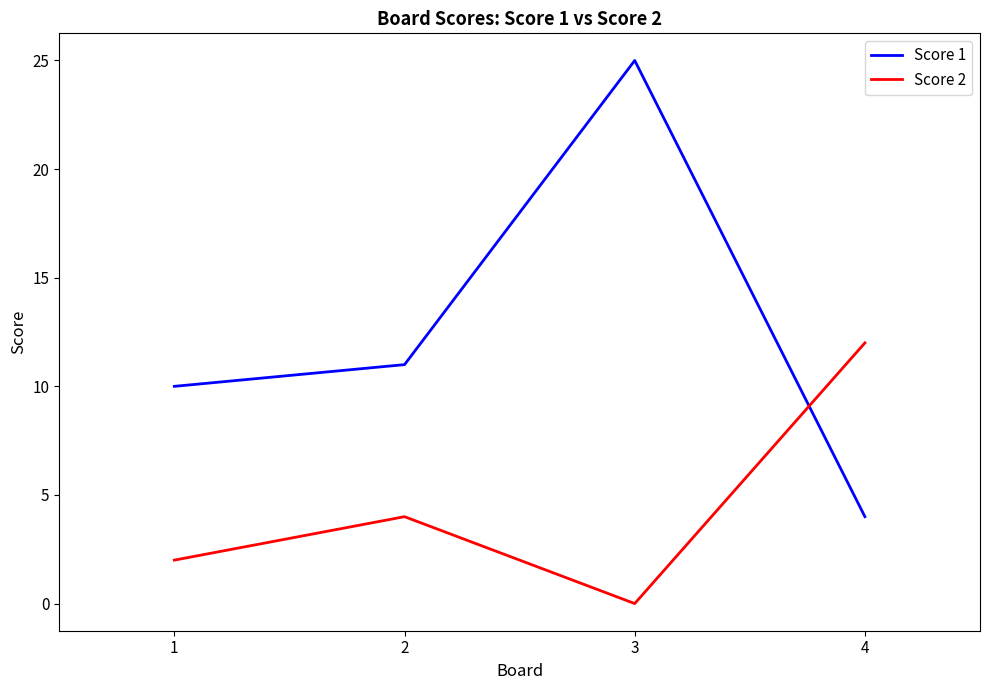

What is the difference between the maximum and minimum values in the Score 1 series?

21